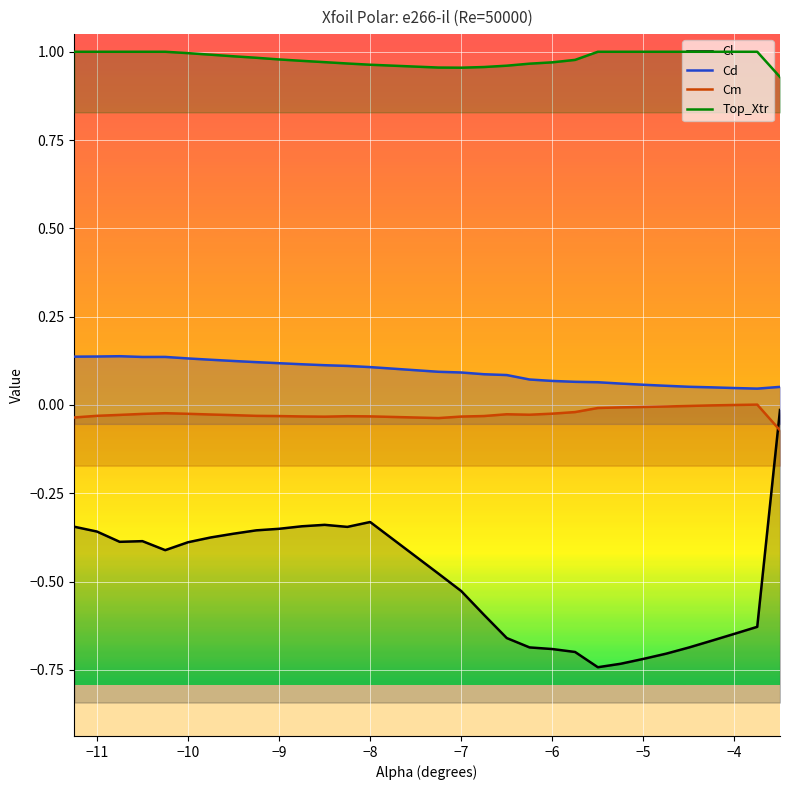

True or false: Cd and Cm intersect in this chart.

False